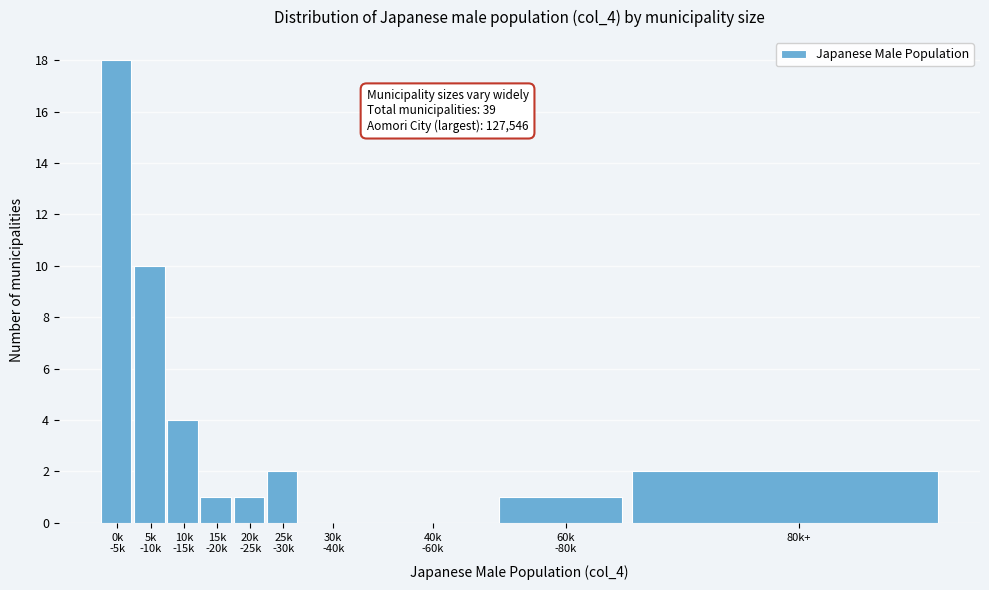

True or false: the data shows 2 at 80k+.

True